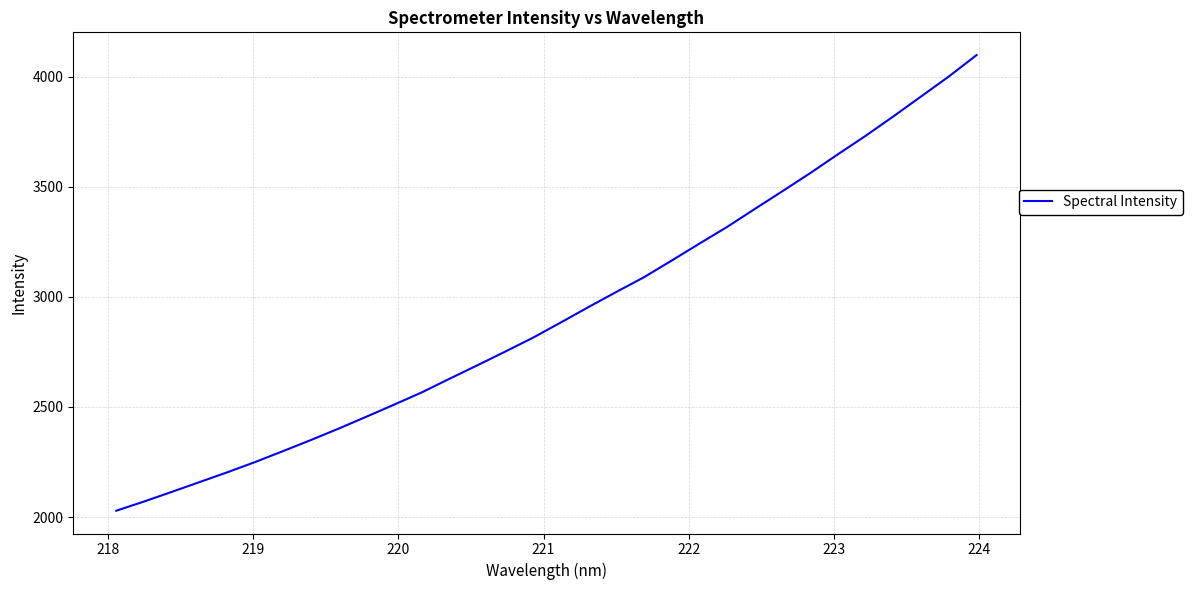

What is the greatest value displayed?

4097.9